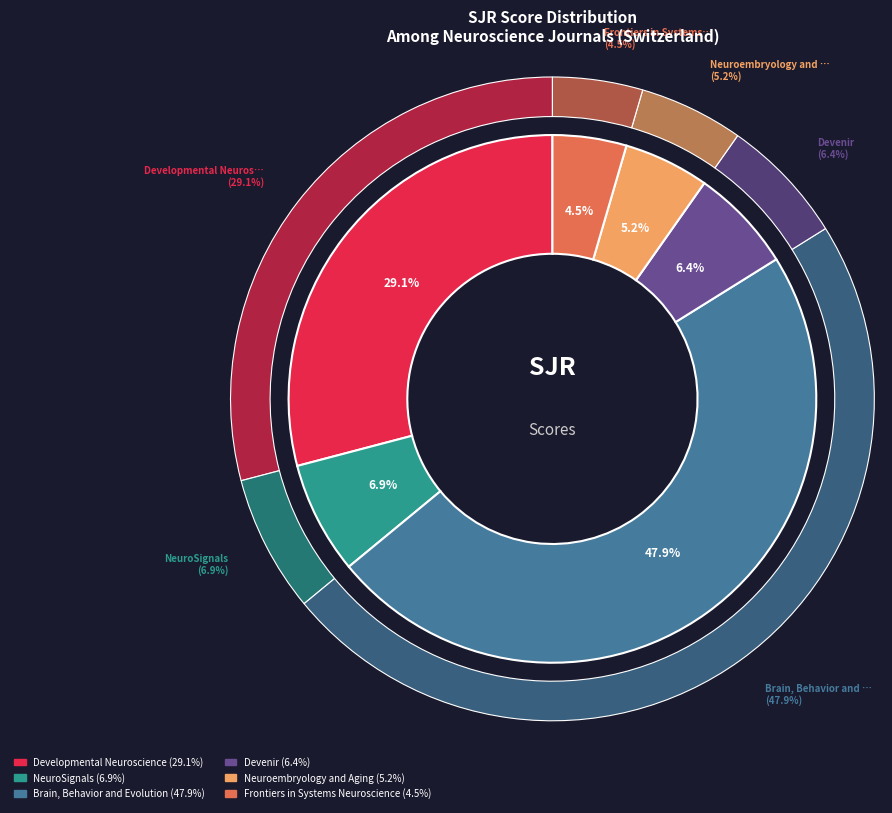

What is the change in value from Developmental Neuroscience to NeuroSignals?

-471